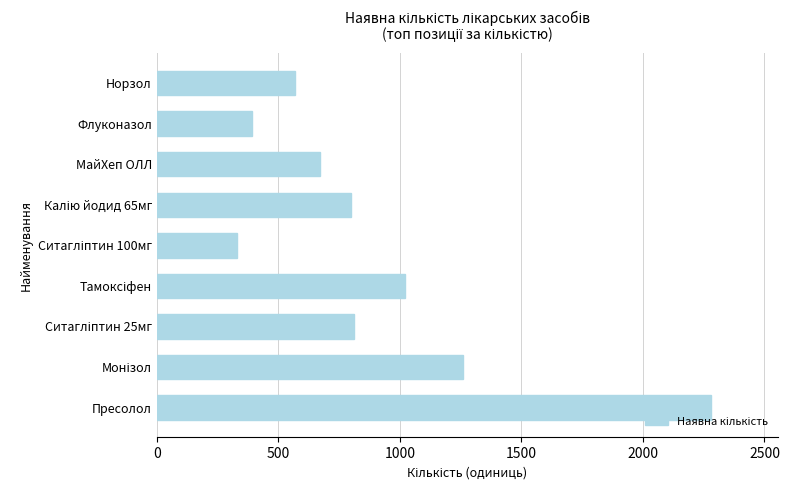

The chart shows a value of 519 at Флуконазол. True or false?

False